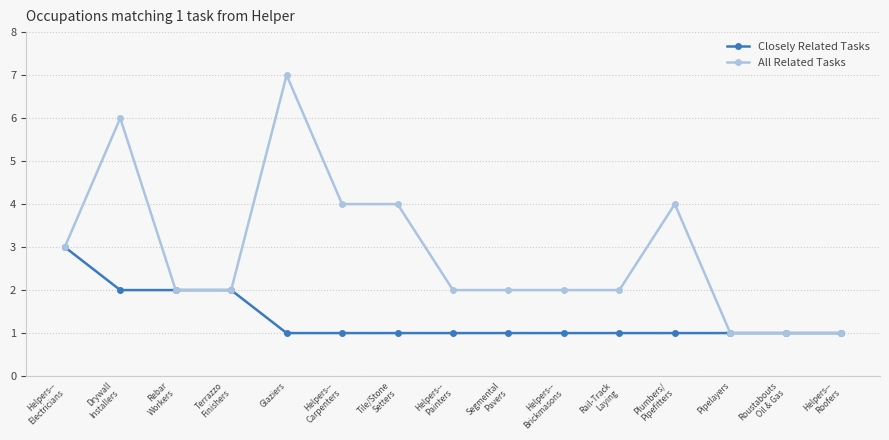

What are all the series names shown in the legend?

Closely Related Tasks, All Related Tasks